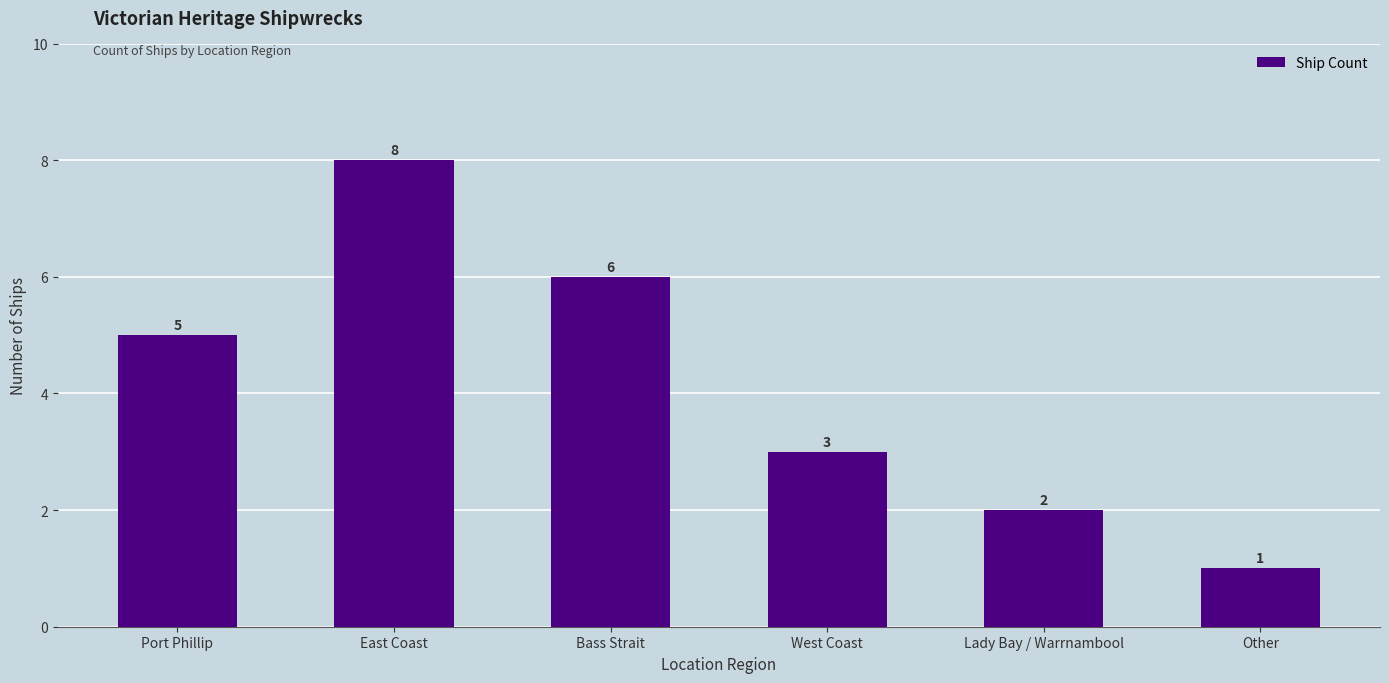

List the labels in order of value, largest first.

East Coast, Bass Strait, Port Phillip, West Coast, Lady Bay / Warrnambool, Other